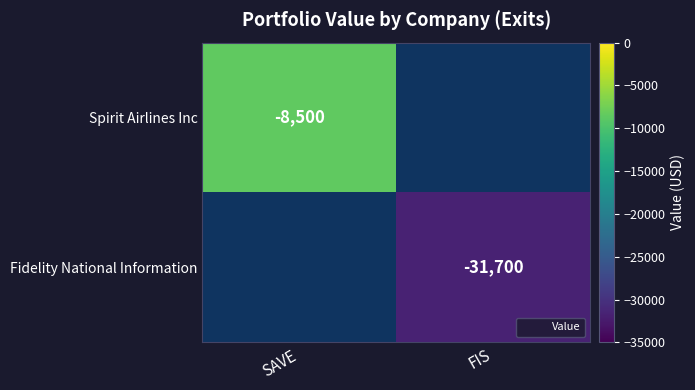

Which category has the highest value across all series?

SAVE